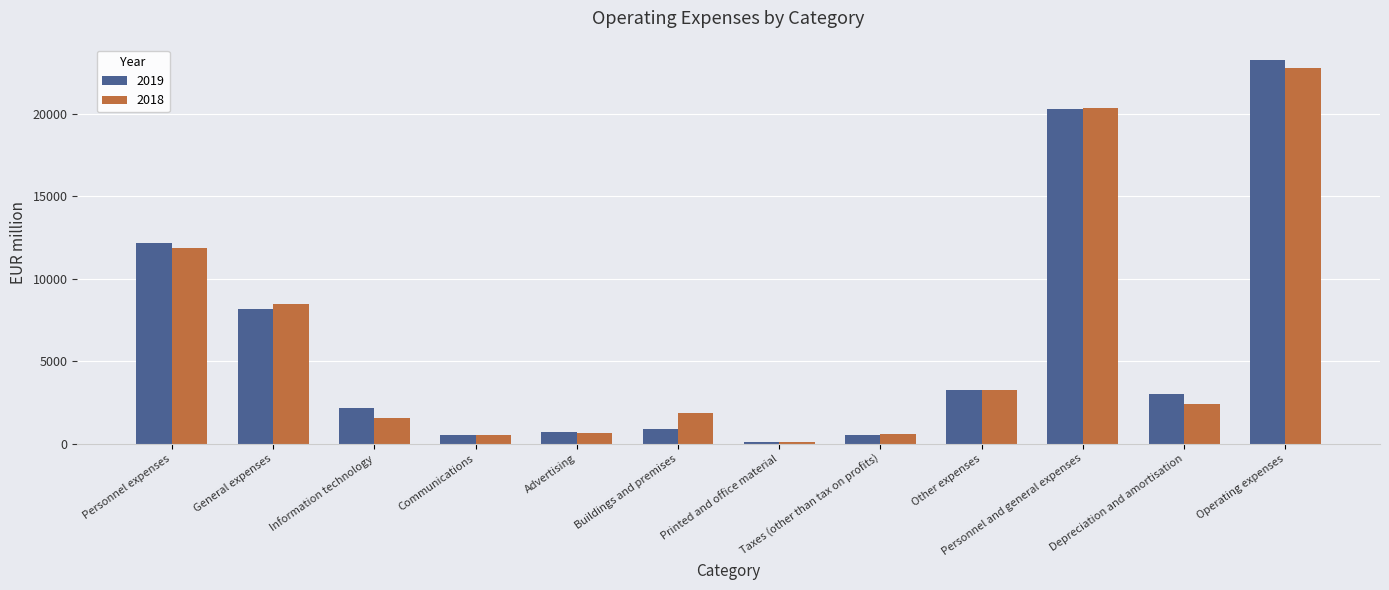

Between Taxes (other than tax on profits) and Operating expenses, which series saw the biggest shift?

2019